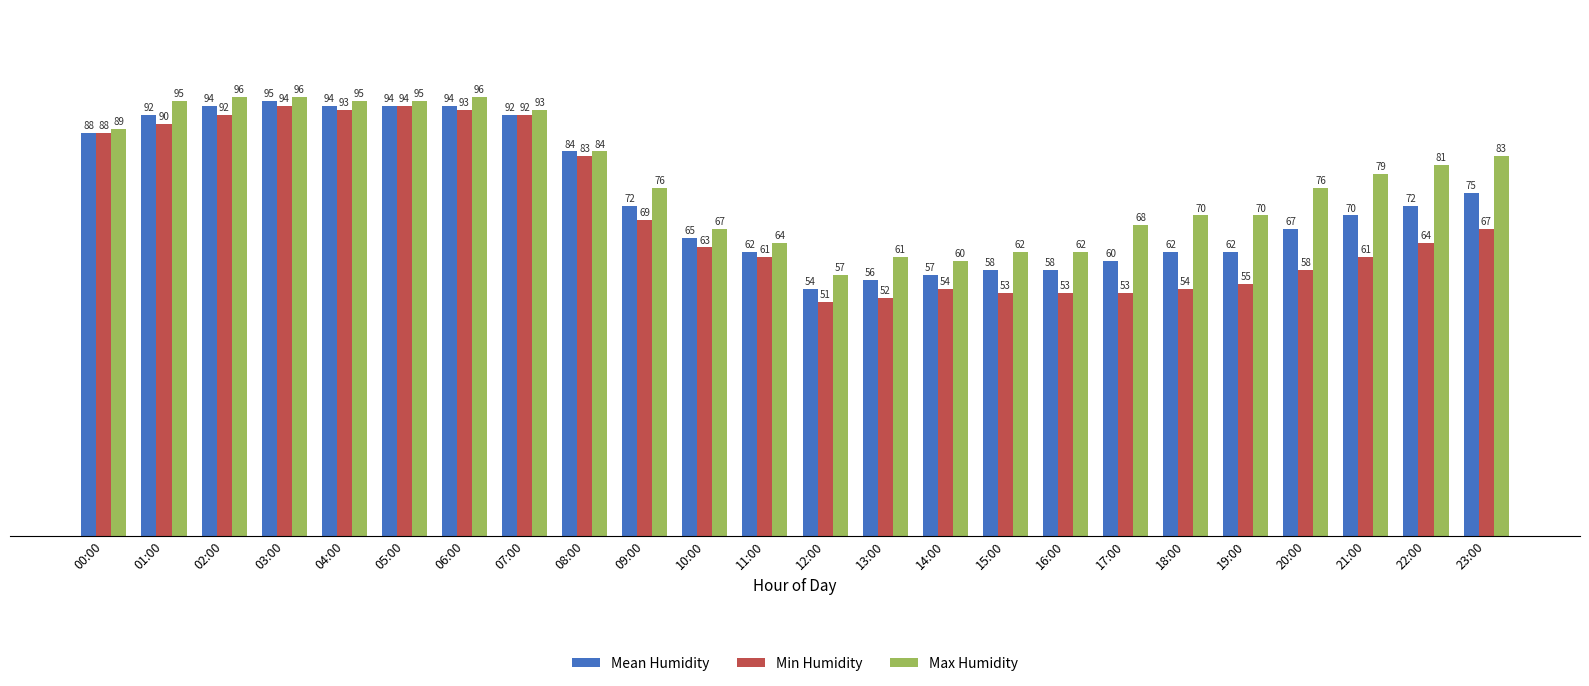

How many bars are there in each group?

3